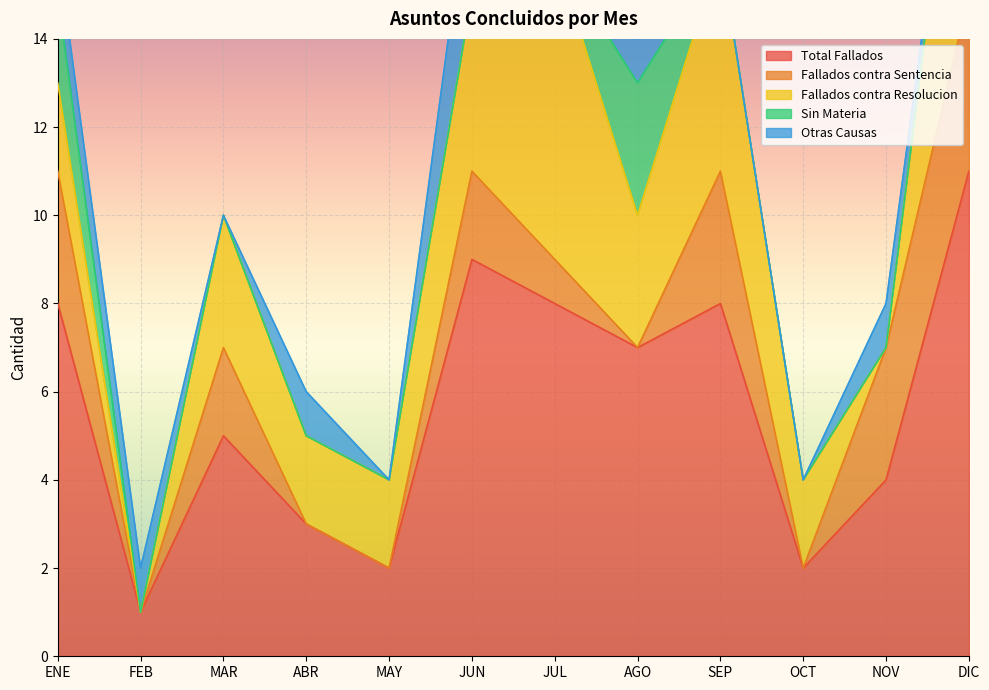

What value does the Total Fallados series have at ENE?

8